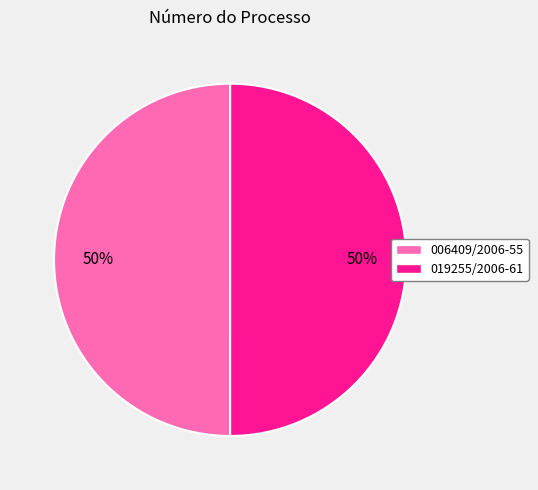

How many segments does this pie chart have?

2